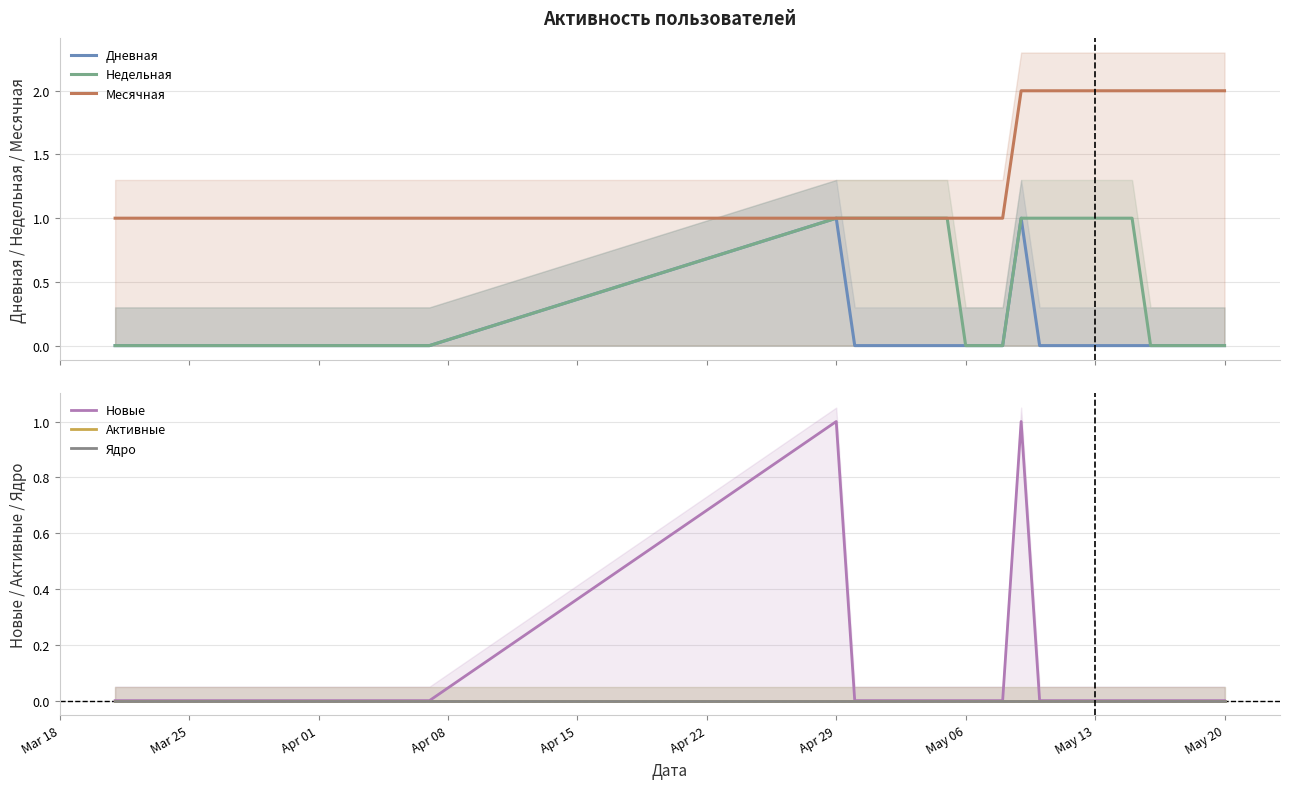

Which series has the largest range (max minus min)?

Дневная